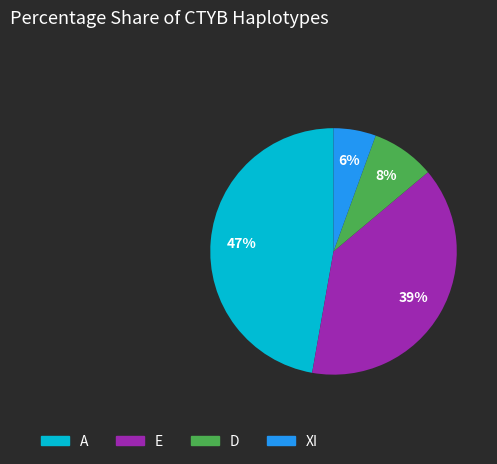

To the nearest percent, what percentage of the pie is XI?

6%